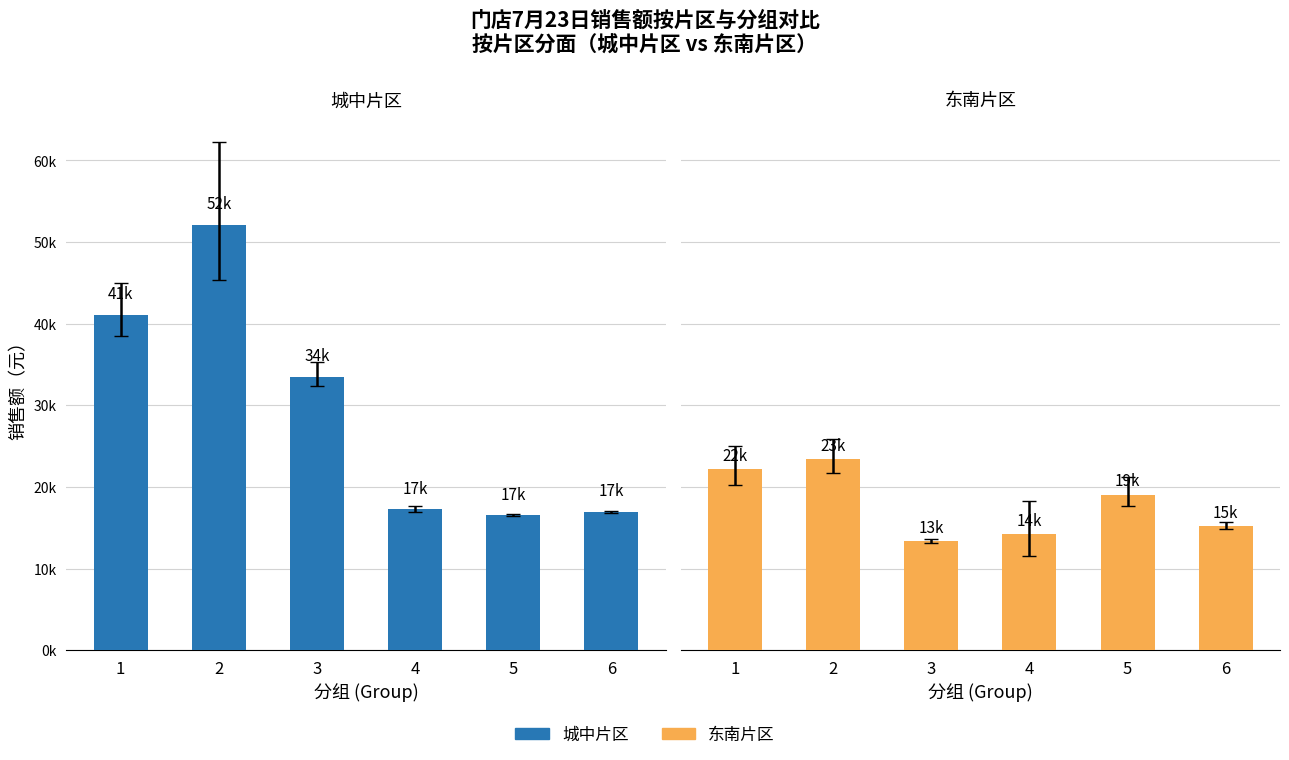

Reading left to right, extract all data points from this chart.

城中片区: 41121.4	52134.7	33522.3	17232.3	16522.5	16935.0
东南片区: 22159.0	23401.8	13322.3	14231.0	19067.5	15208.6